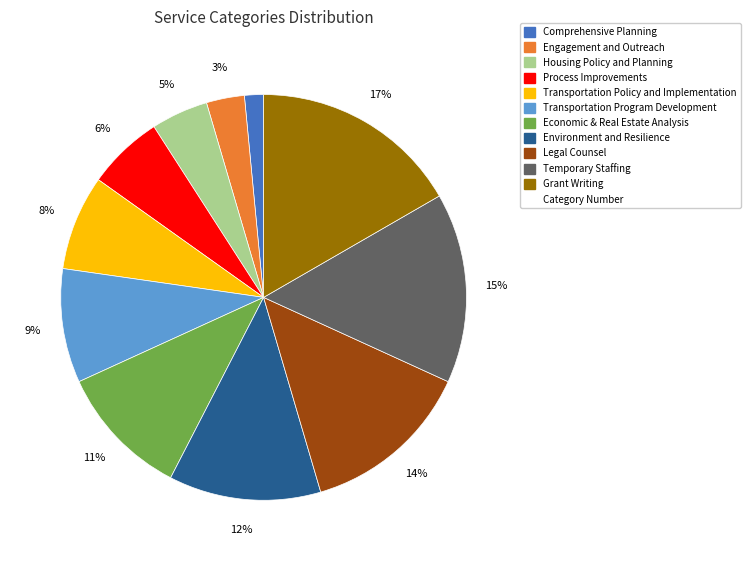

To the nearest percent, what is the average slice percentage?

9%